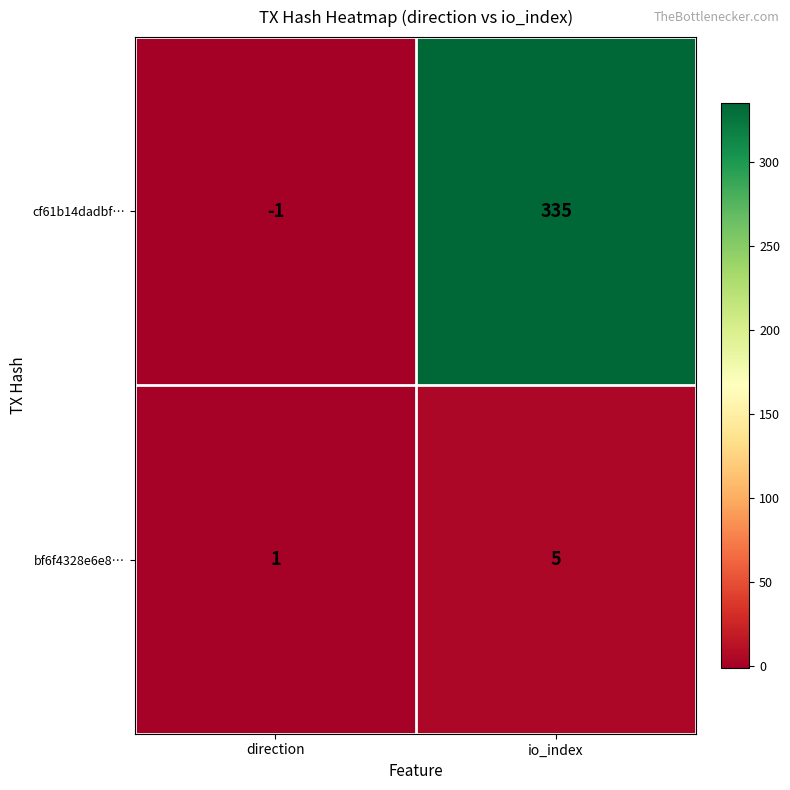

What is the spread (max minus min) of values at io_index?

330